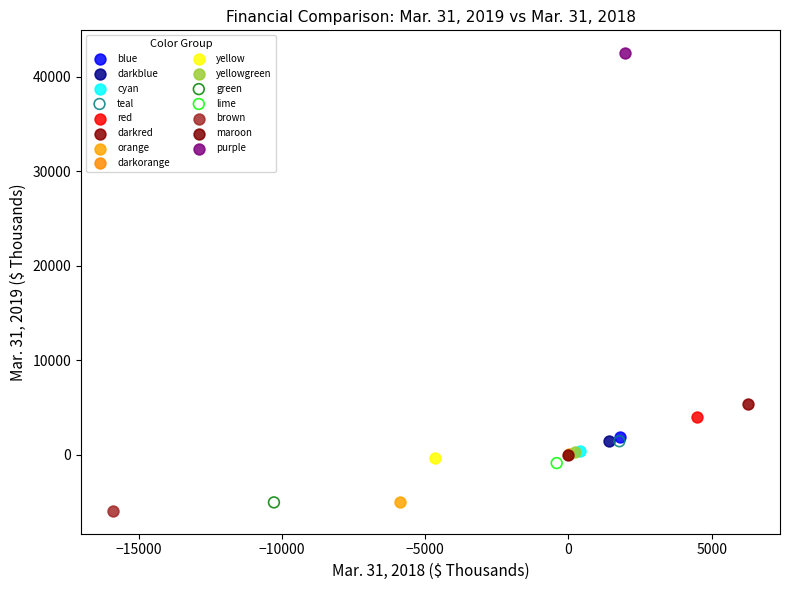

What are all the series names shown in the legend?

blue, darkblue, cyan, teal, red, darkred, orange, darkorange, yellow, yellowgreen, green, lime, brown, maroon, purple